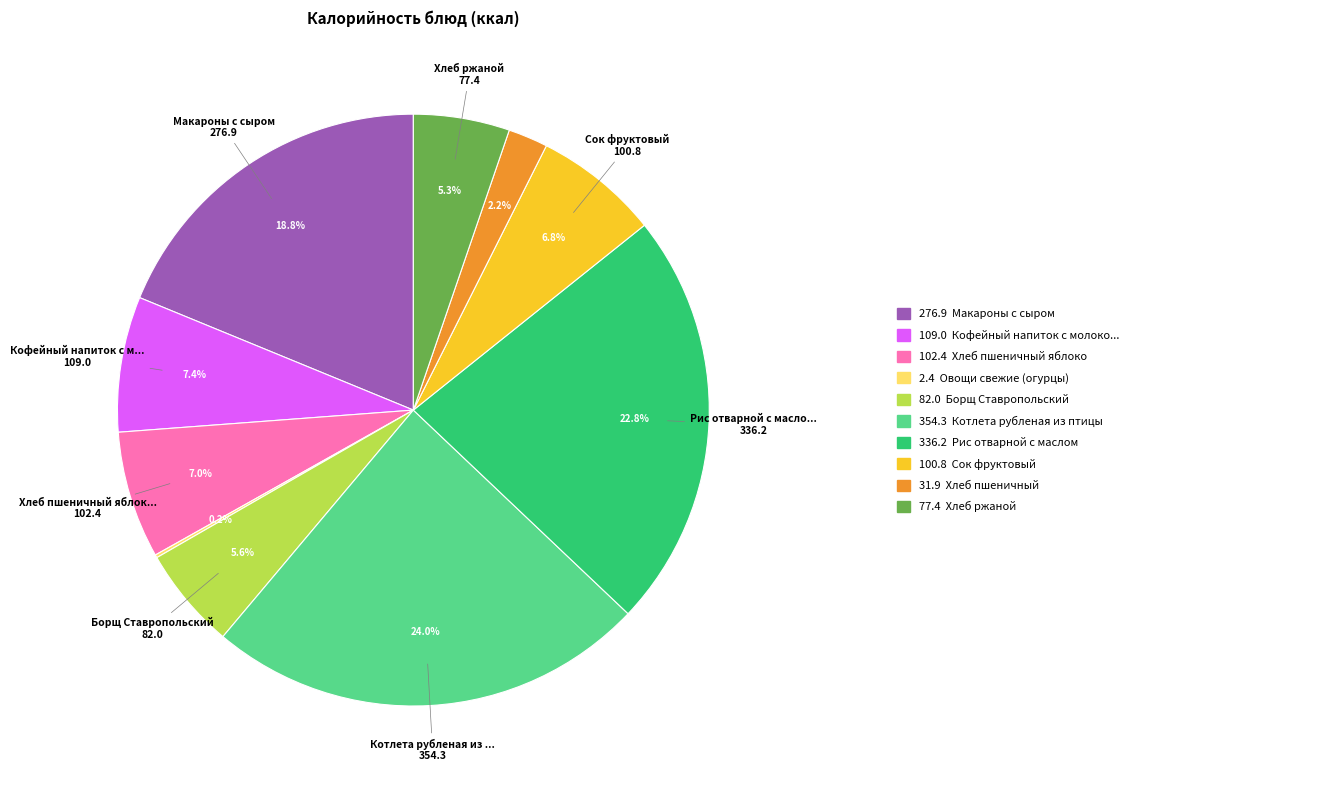

Is there any slice that represents more than half of the pie?

No